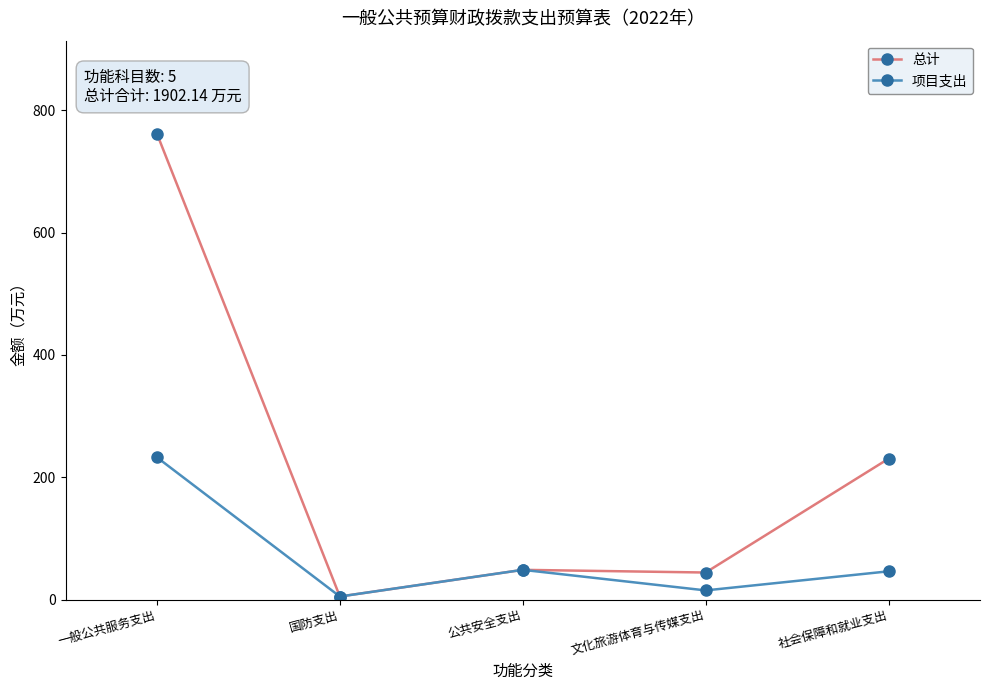

What is the smallest value displayed?

5.0